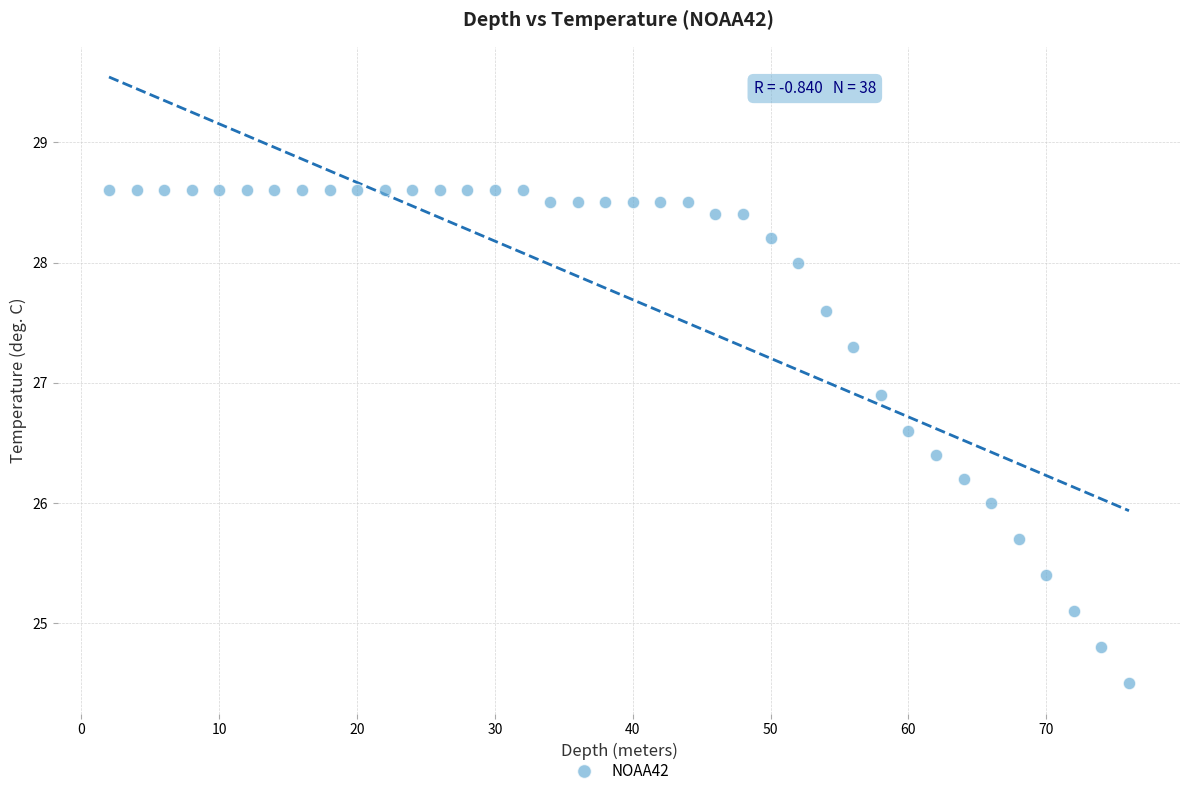

What is the range of X values (max minus min)?

74.0